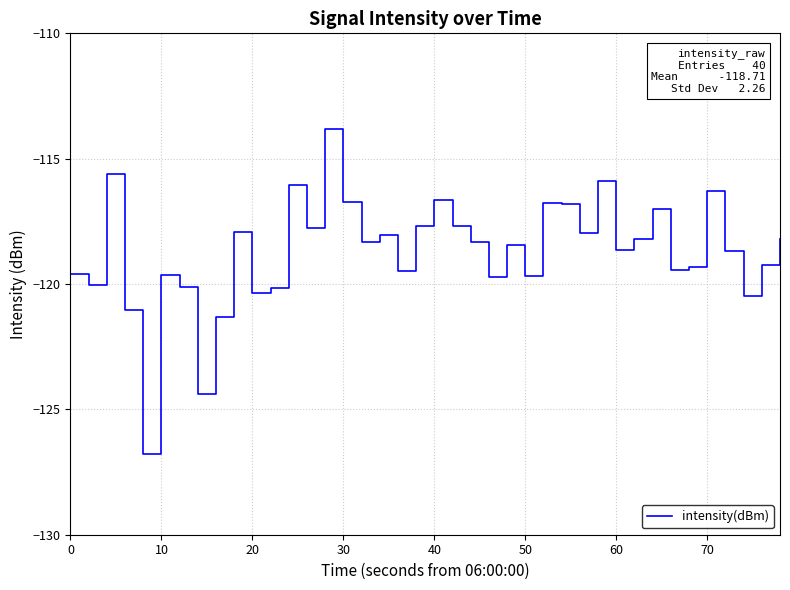

What is the maximum value shown in the chart?

-113.8